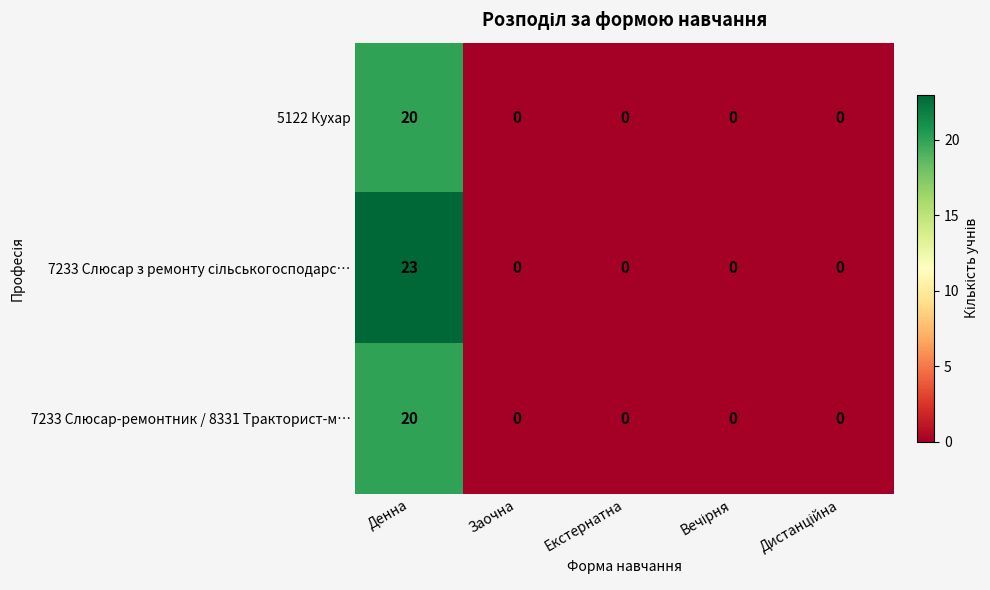

What is the difference between the maximum and second lowest values in the 5122 Кухар series?

20